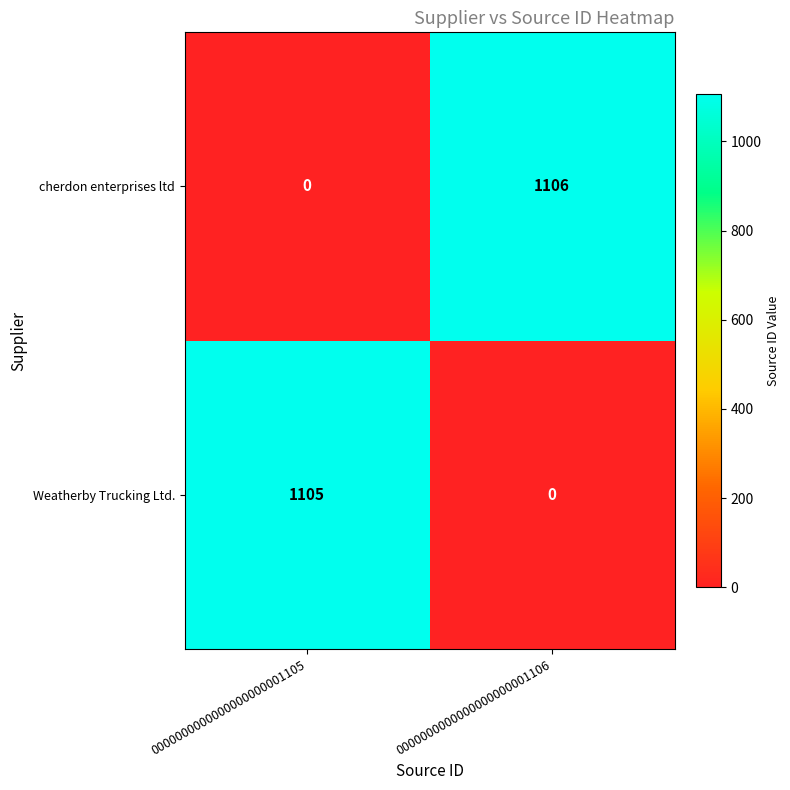

Where is cherdon enterprises ltd nearest to the value 553?

0000000000000000000001105